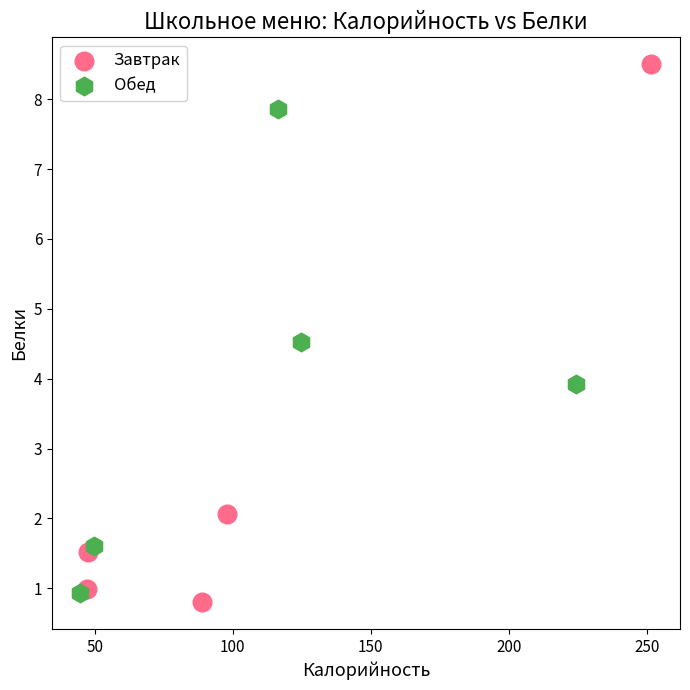

Which series contains the highest Y value?

Завтрак